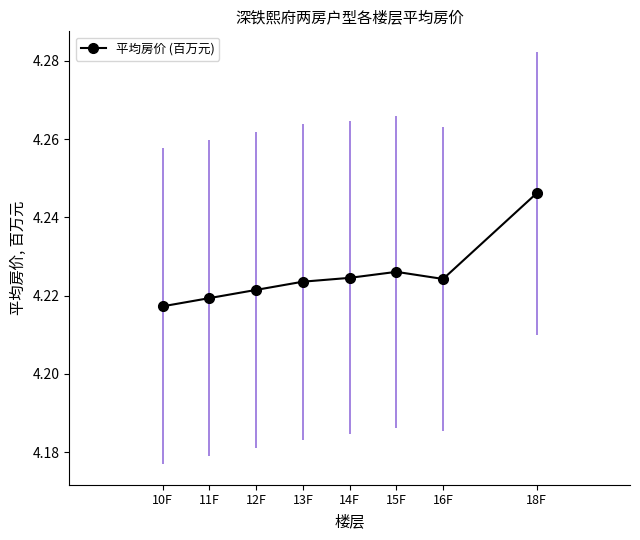

Between 14F and 13F, which is larger?

14F